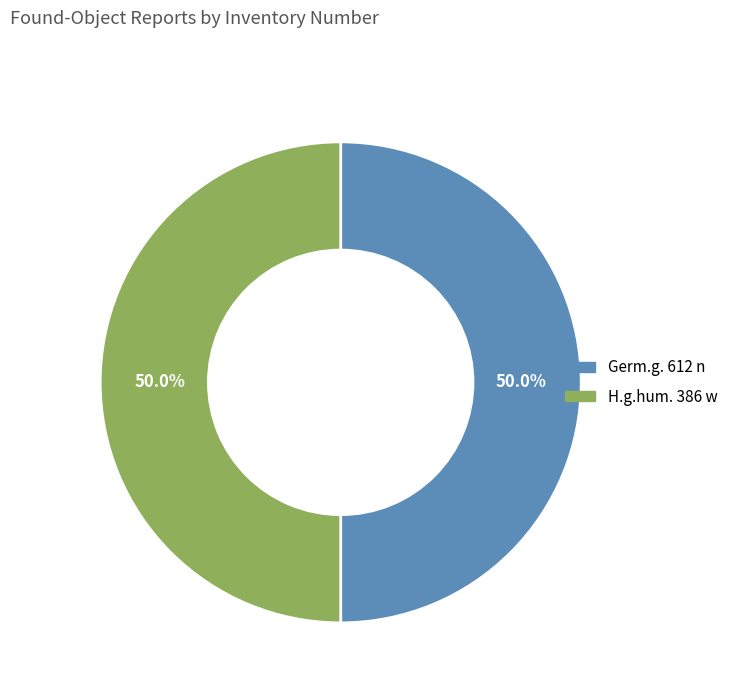

Combined, do H.g.hum. 386 w and Germ.g. 612 n account for over 50%?

Yes